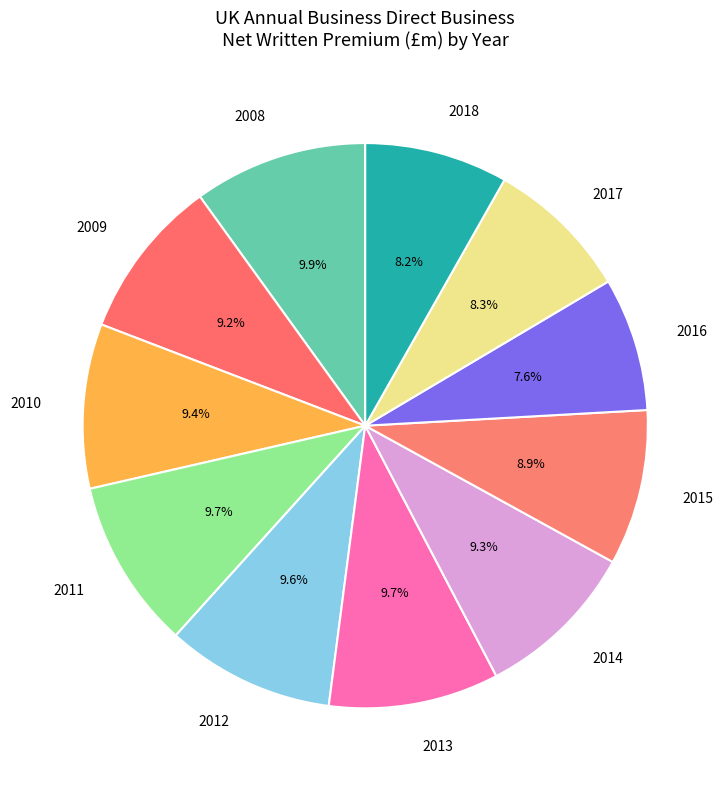

To the nearest percent, what is the difference between the 2015 and 2010 slice percentages?

1%